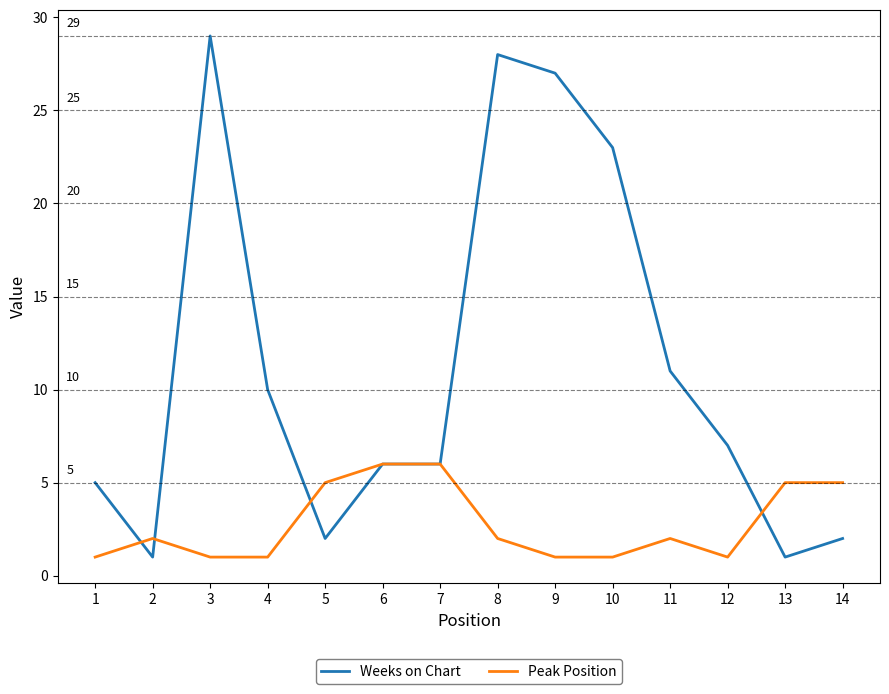

Is it true that Weeks on Chart equals 6 at 6?

True